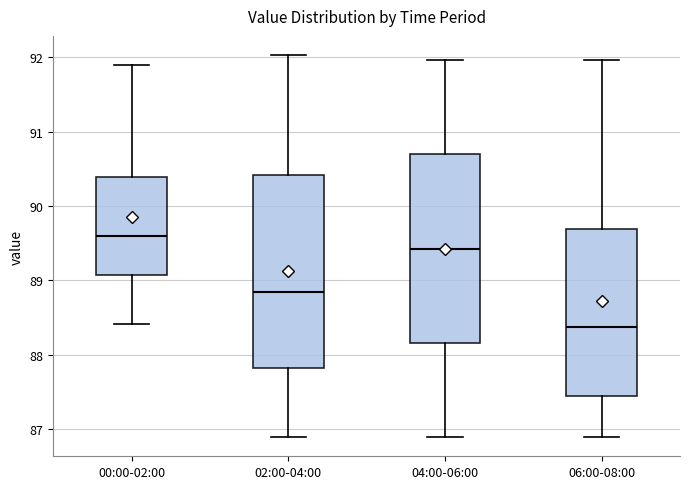

Reading left to right, read every box against the y-axis: the position of its median line, the range the box covers, and the ends of its whiskers. The values are not printed on the chart, so give them approximately, as read against the axis.

00:00-02:00: median 89.6, box 89.1 to 90.4, whiskers 88.4 to 91.9
02:00-04:00: median 88.8, box 87.8 to 90.4, whiskers 86.9 to 92.0
04:00-06:00: median 89.4, box 88.2 to 90.7, whiskers 86.9 to 92.0
06:00-08:00: median 88.4, box 87.4 to 89.7, whiskers 86.9 to 92.0